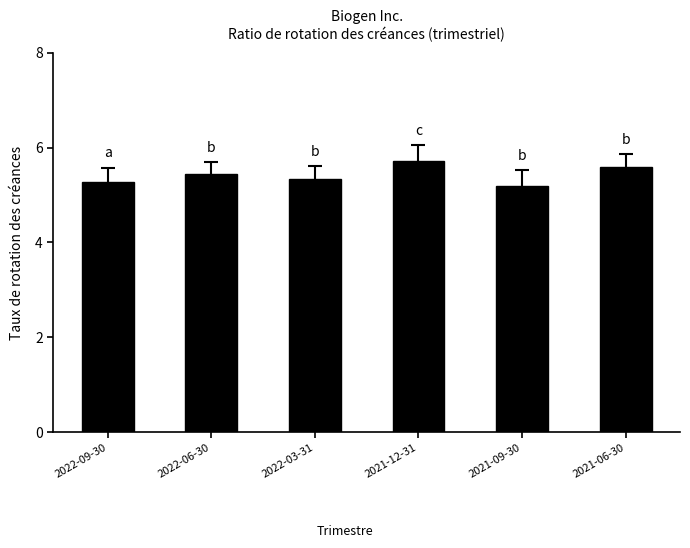

What is the difference between the values at 2021-09-30 and 2021-06-30?

0.4